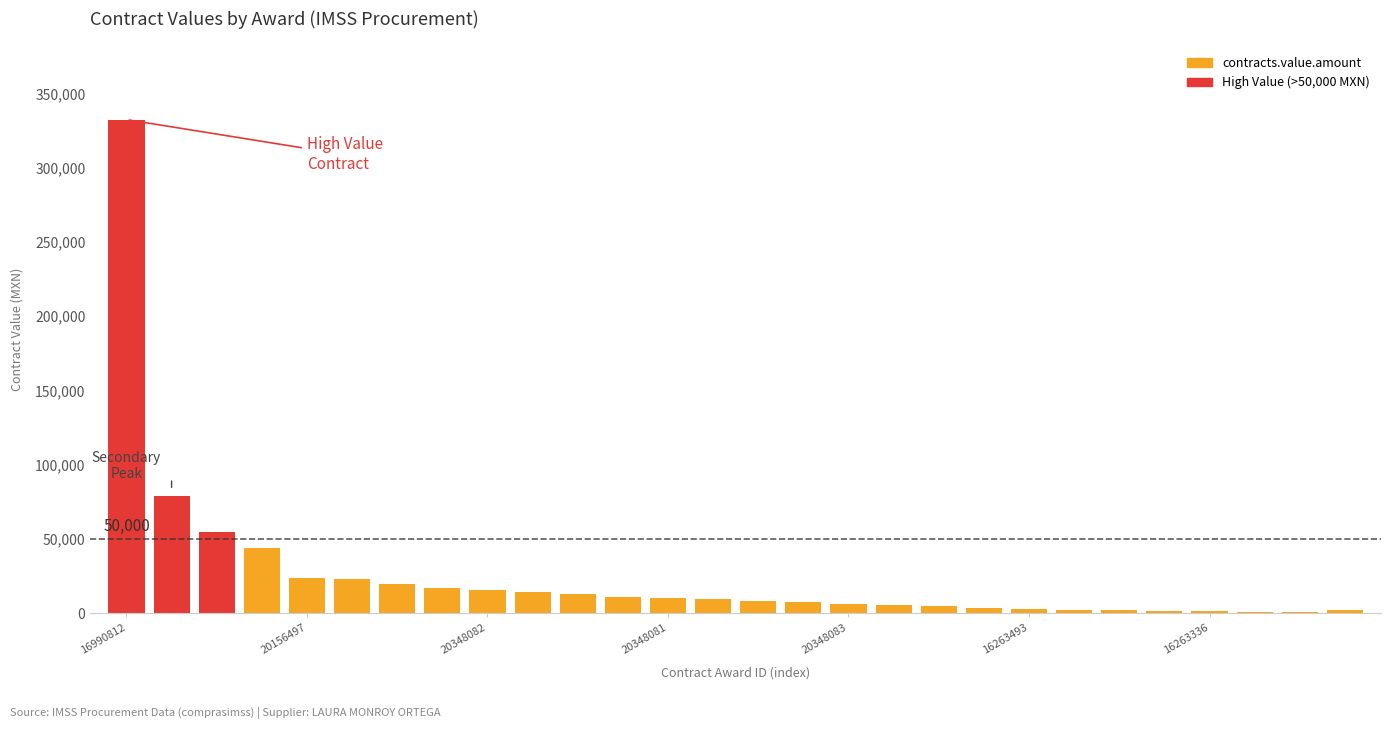

The value at 20156498 is 14300.5. True or false?

True